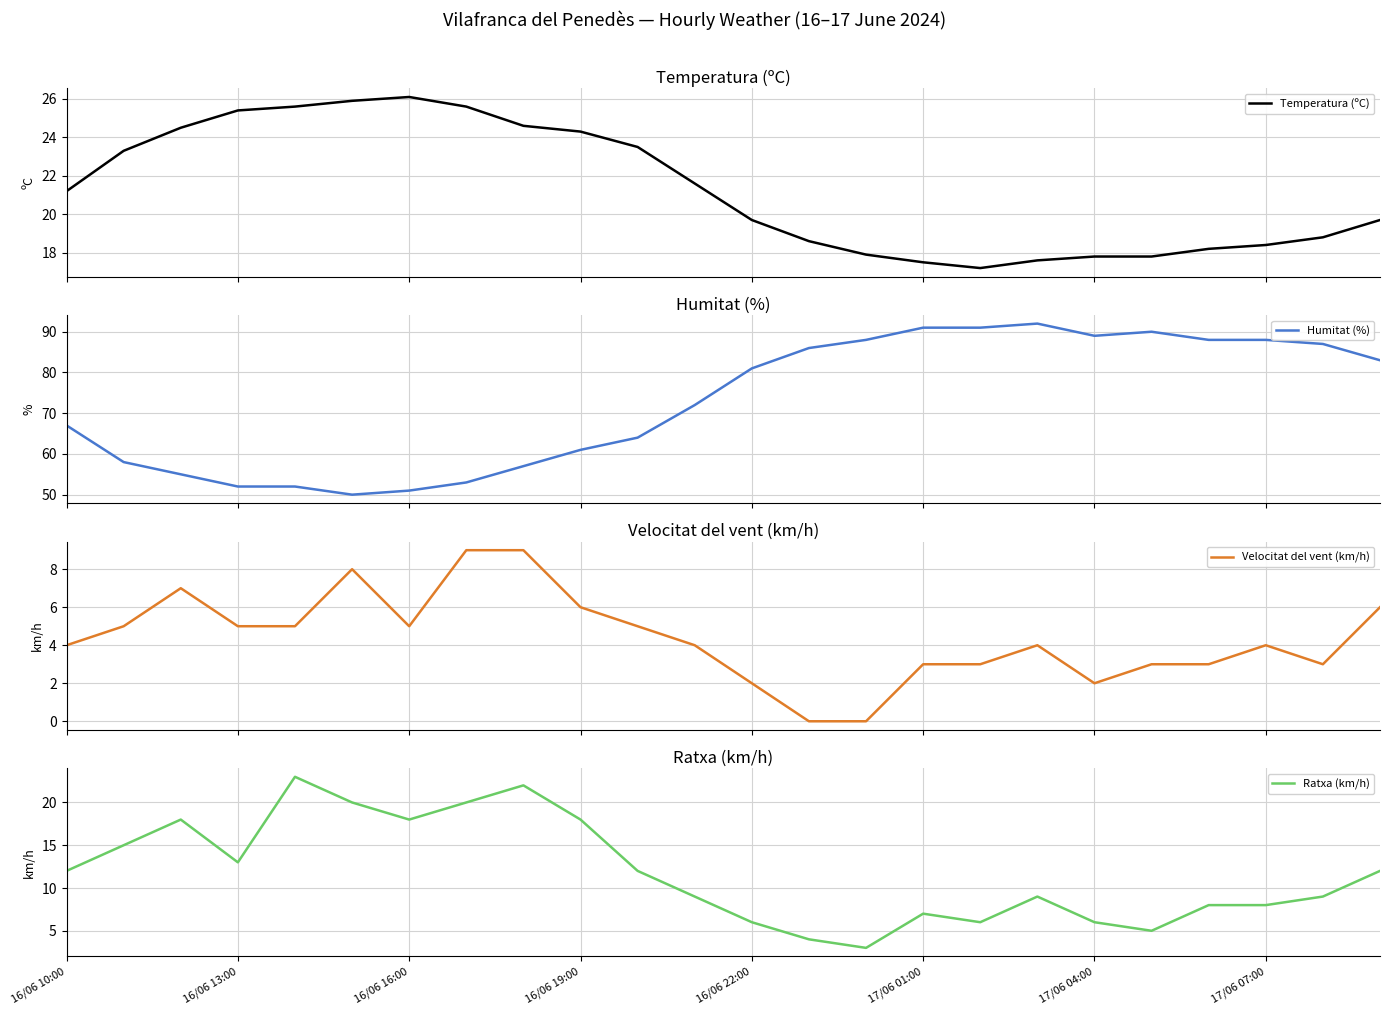

What is the lowest value of the Temperatura (ºC) series?

17.2